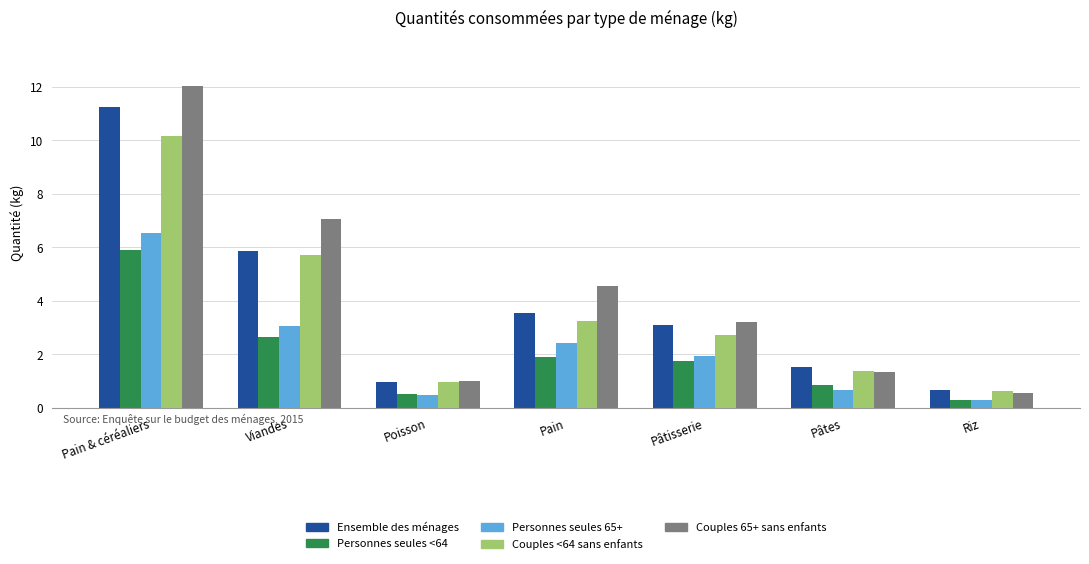

What position from the right is Pâtisserie?

3